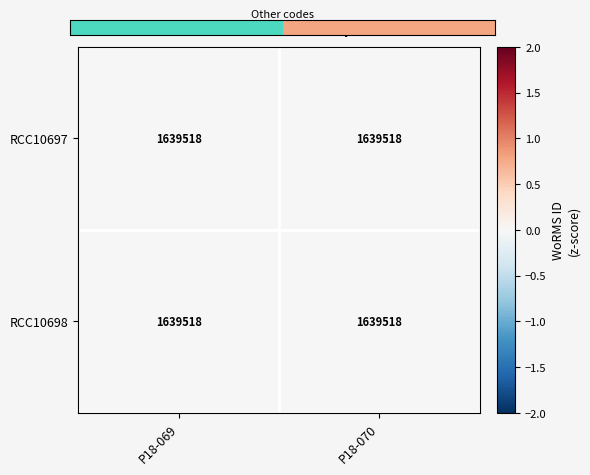

Which has a higher value, P18-069 or P18-070?

P18-070